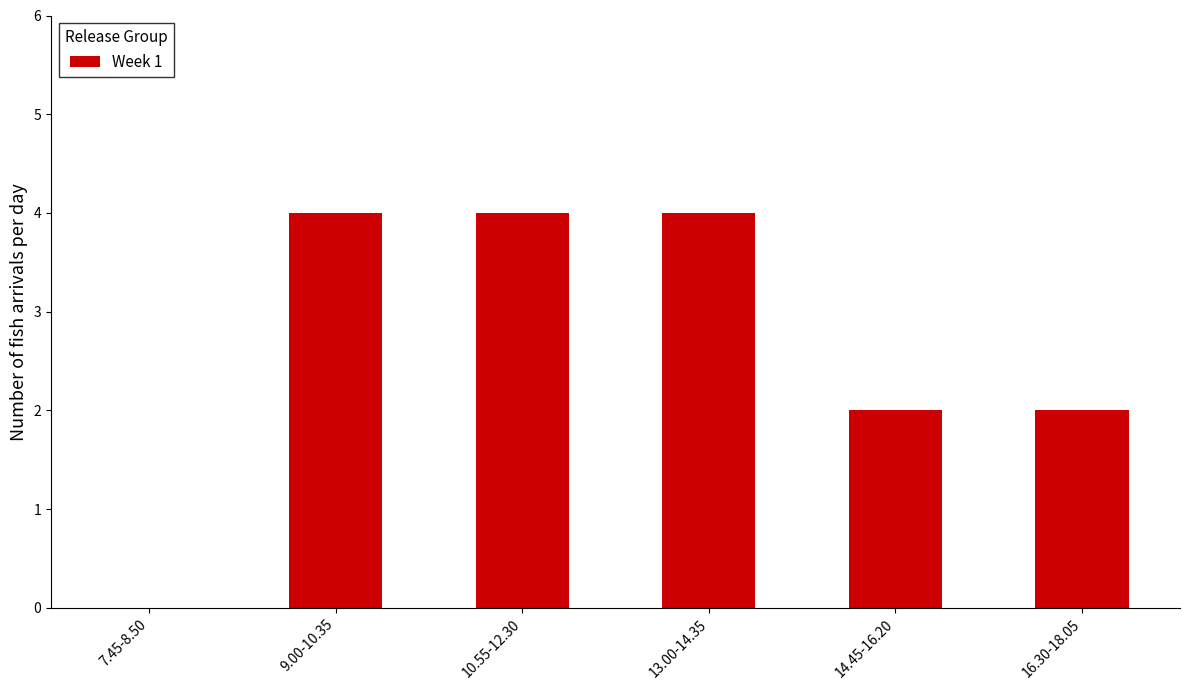

What is the sum of all values?

16